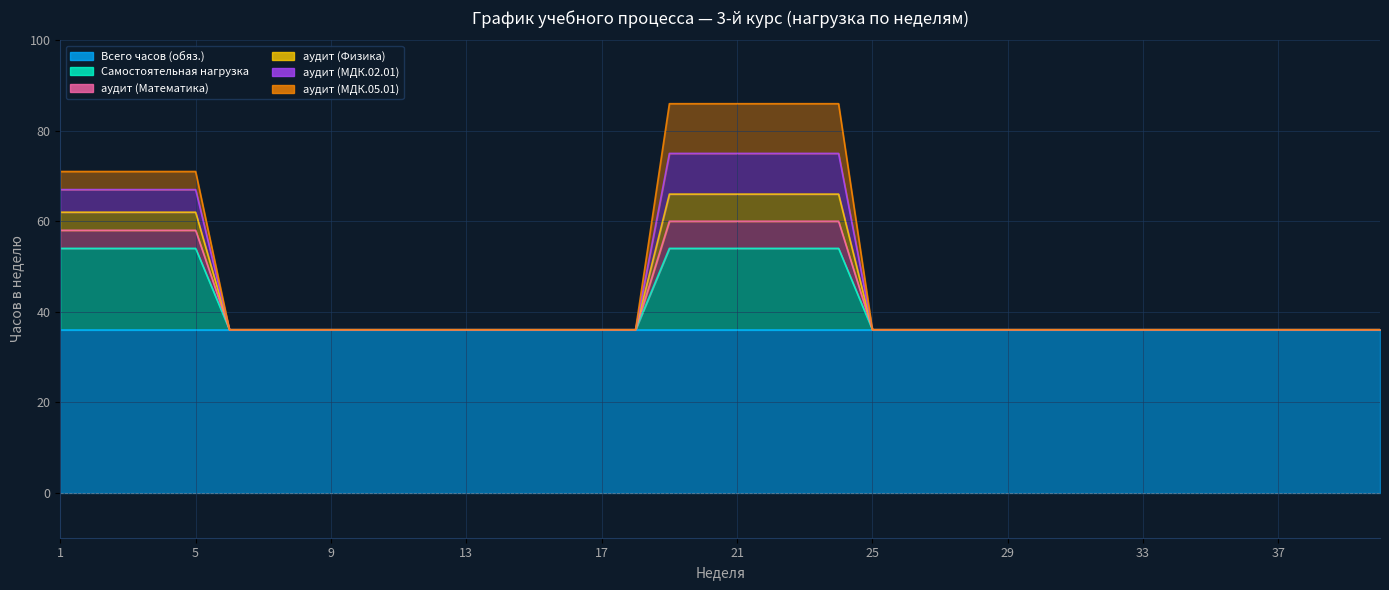

At how many categories does at least one series exceed 42?

11